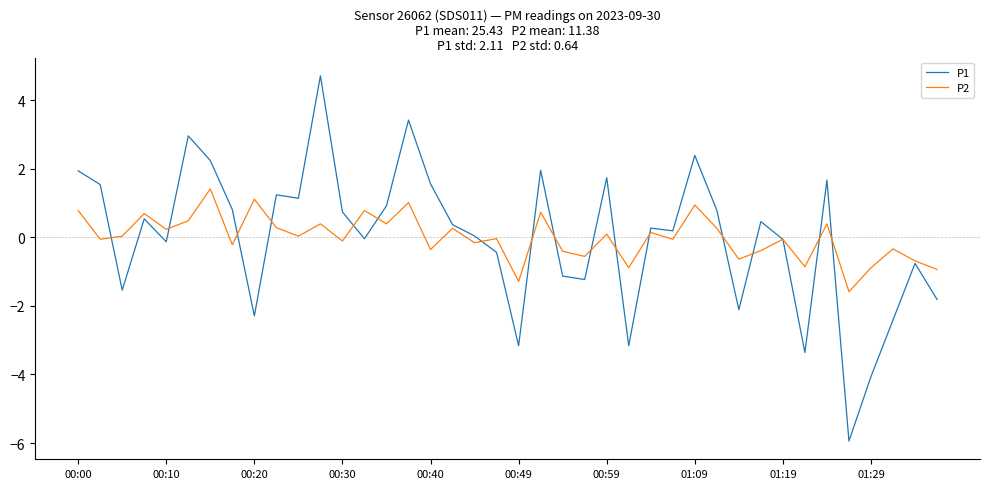

What is the minimum value shown in the chart?

-5.9